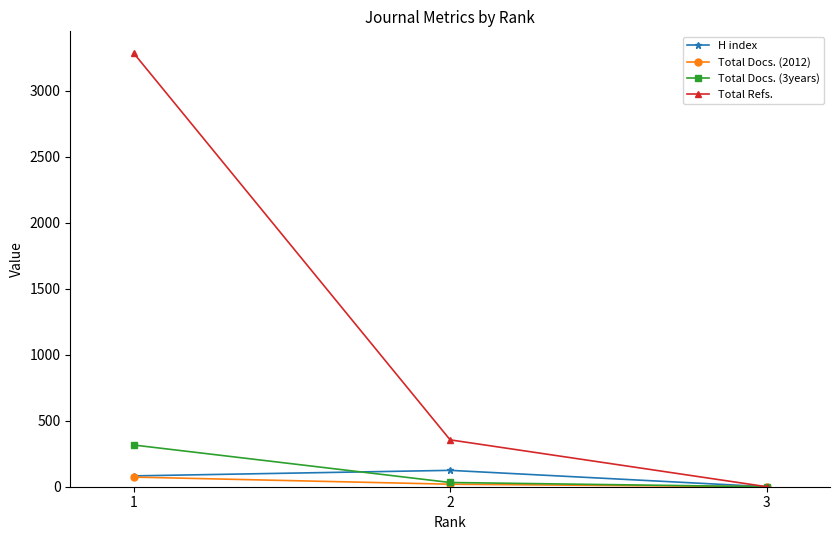

Does the chart have visible grid lines?

No